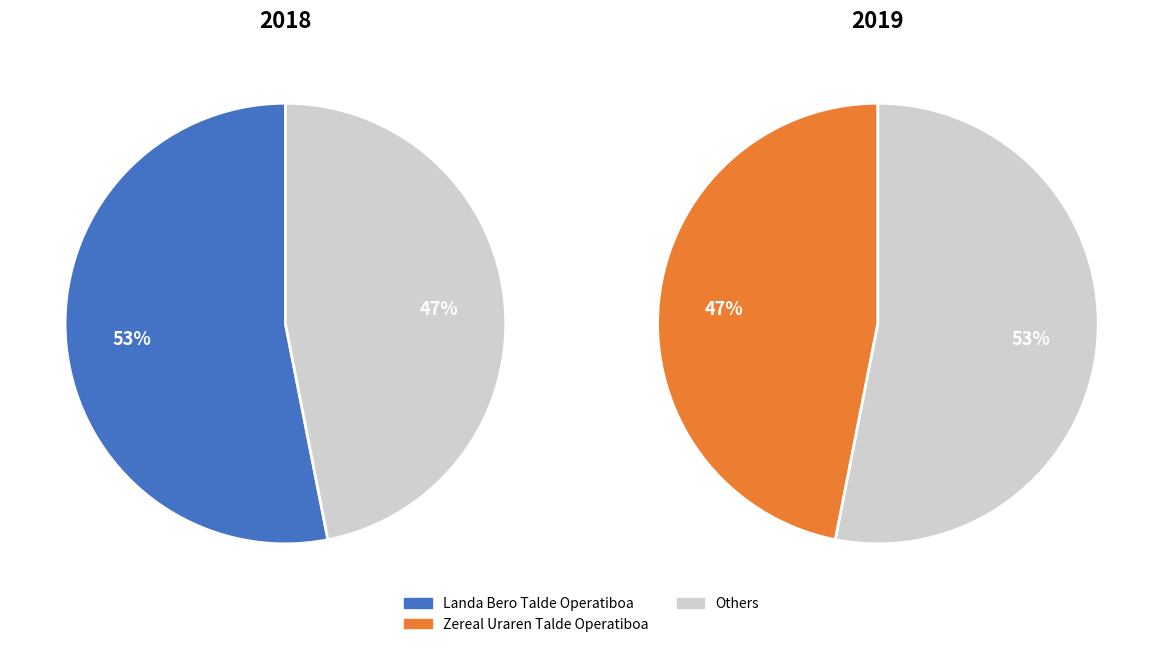

What is the ratio of the value at Zereal Uraren Talde Operatiboa to the value at Landa Bero Talde Operatiboa?

0.9